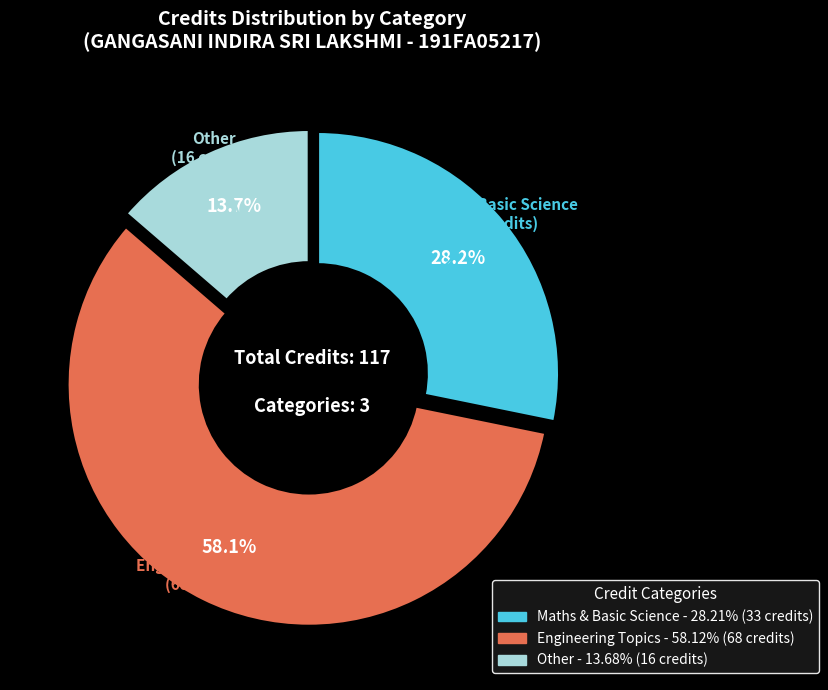

Which category has the biggest portion of the pie?

Engineering Topics